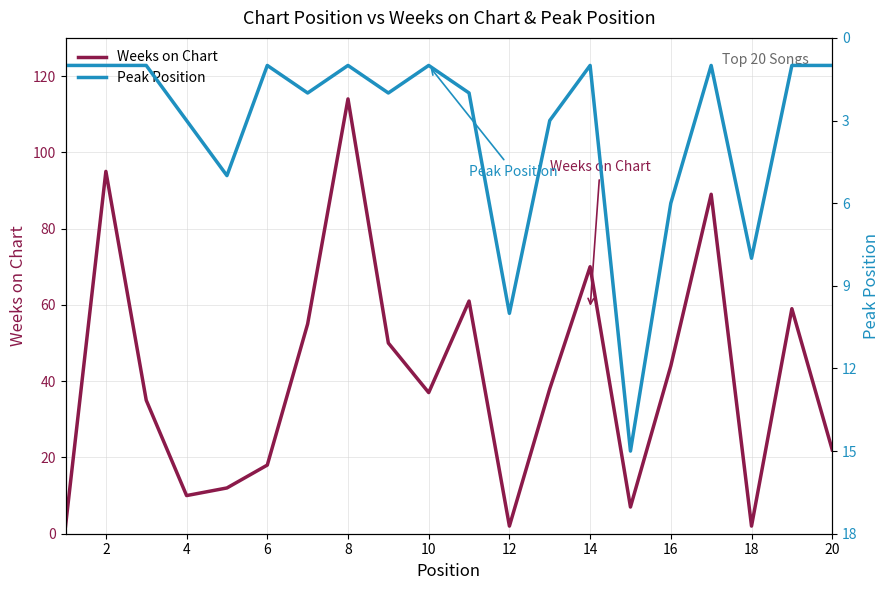

Rank the series by their average value, from lowest to highest.

Peak Position, Weeks on Chart